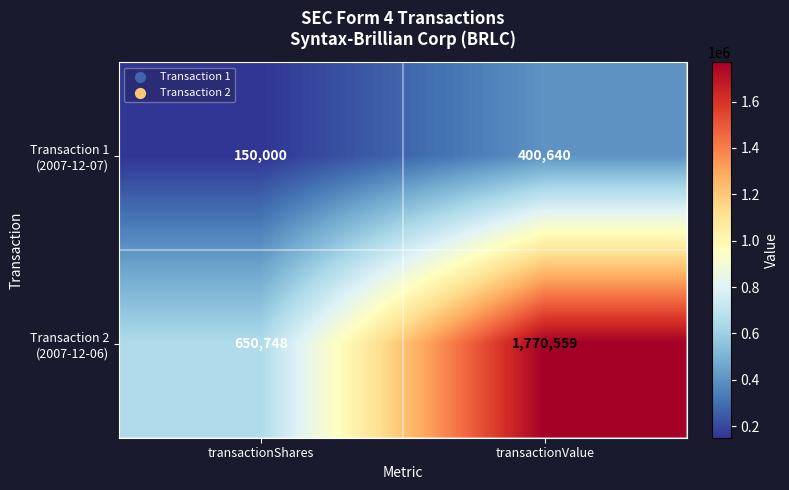

What is the total value across all series at transactionShares?

800748